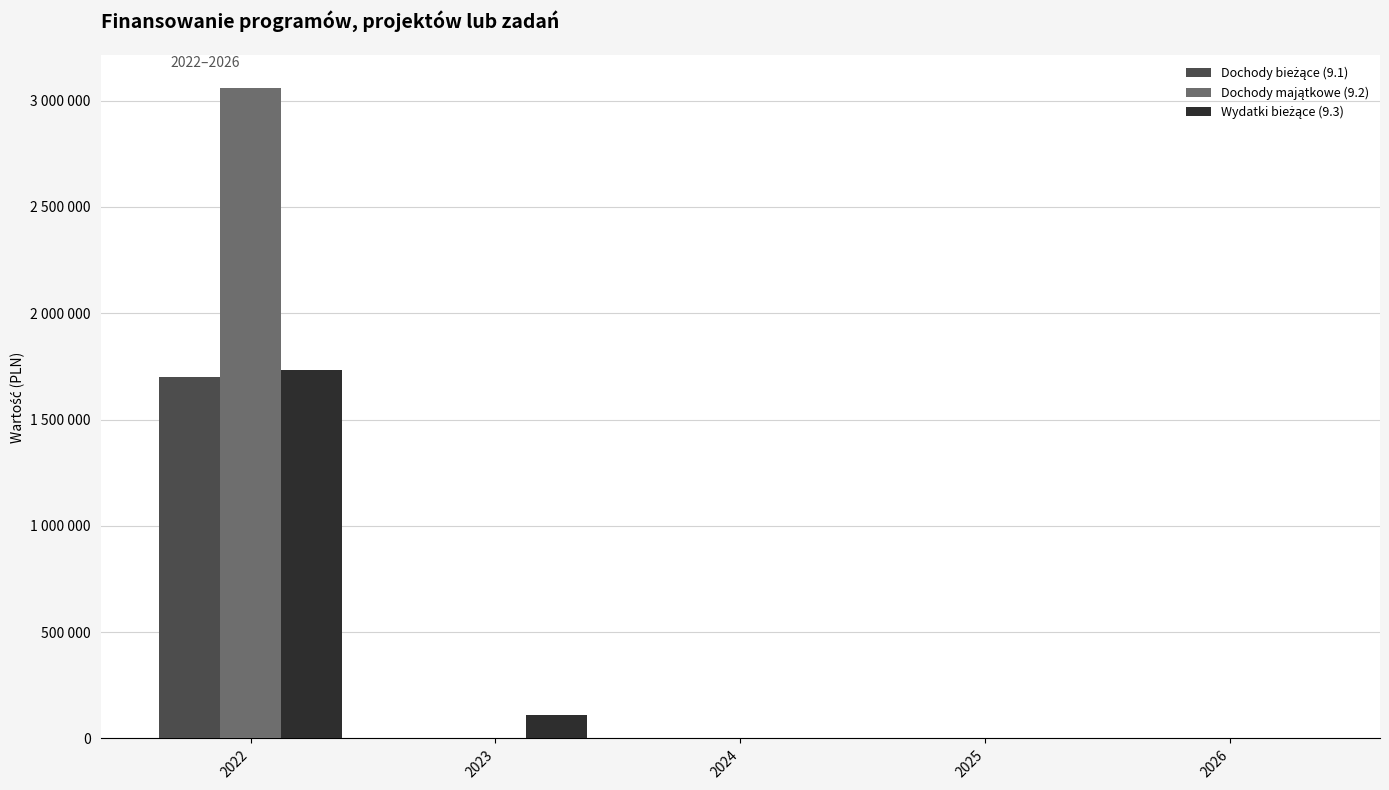

How many bars are there in total?

15